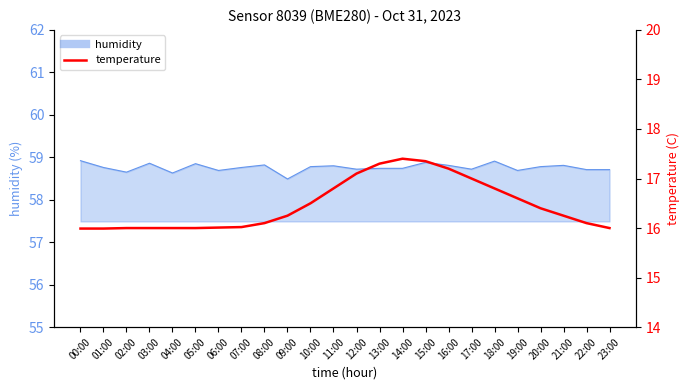

What is the difference between the maximum and minimum values?

1.4